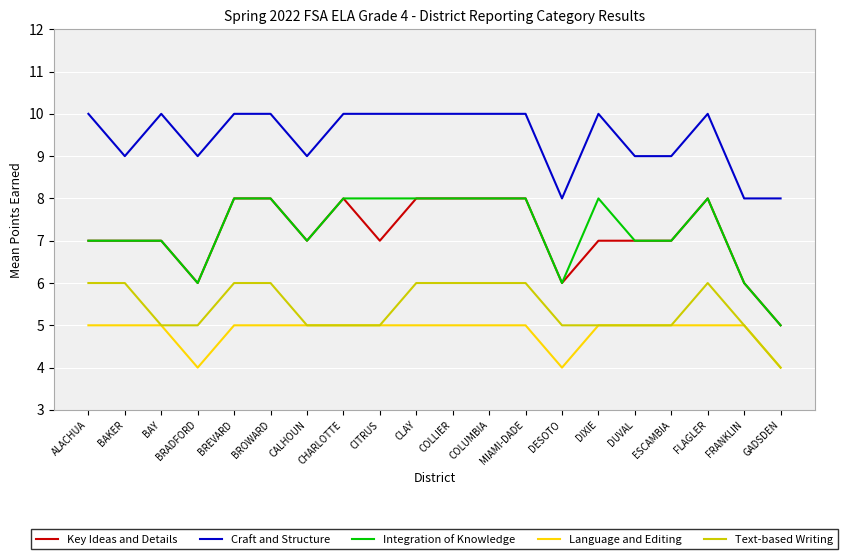

Which series changed the most between BAY and DUVAL?

Craft and Structure